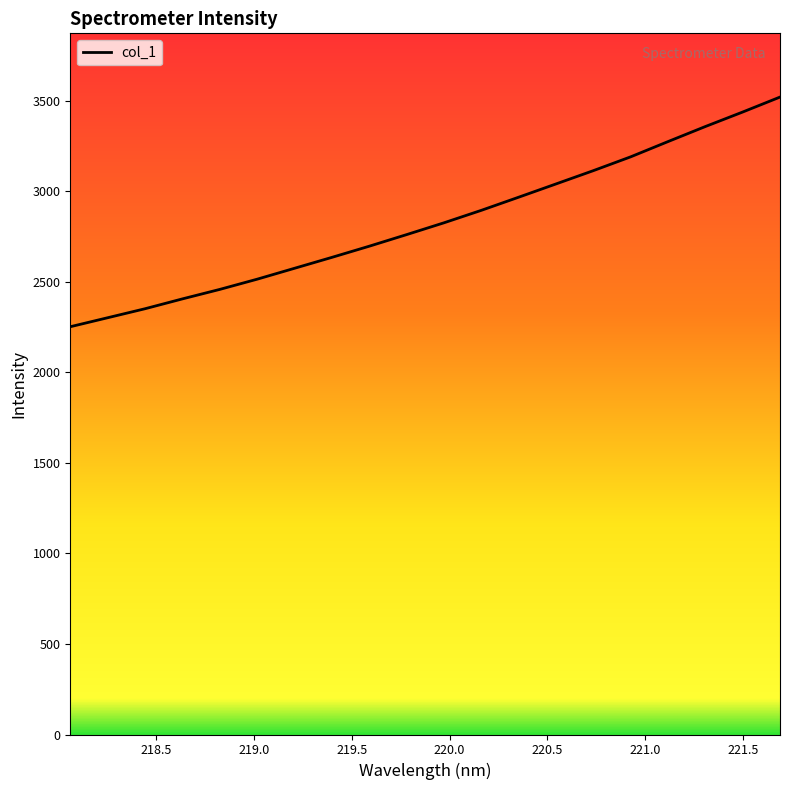

What is the difference between the maximum and minimum values?

1268.2